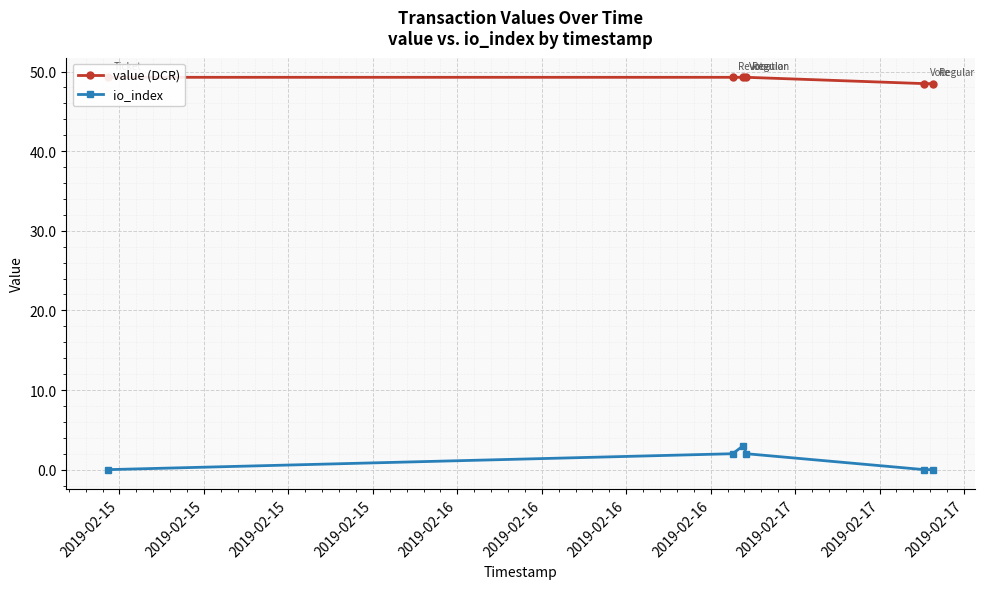

Rank the series by their maximum value, from highest to lowest.

value (DCR), io_index